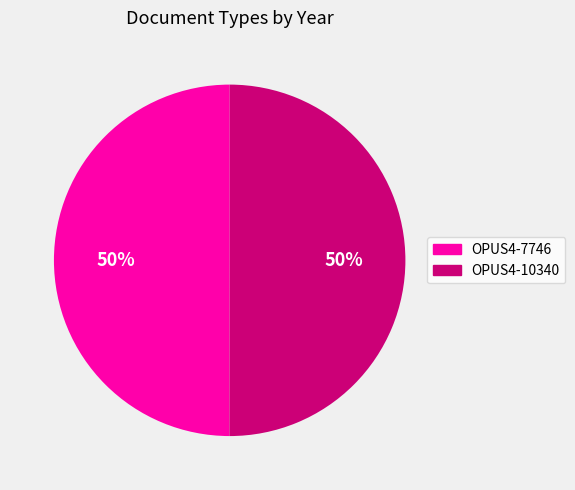

Do OPUS4-7746 and OPUS4-10340 together represent more than half of the pie?

Yes